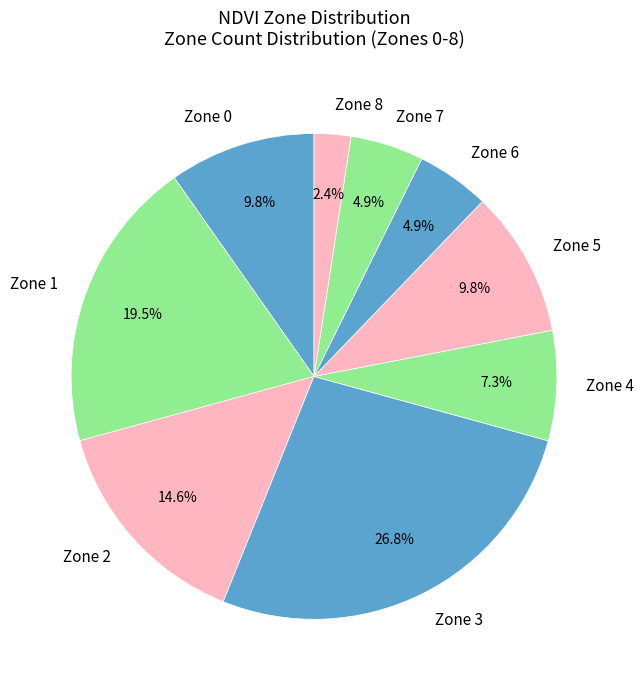

Does Zone 0 account for over 50% of the chart?

No